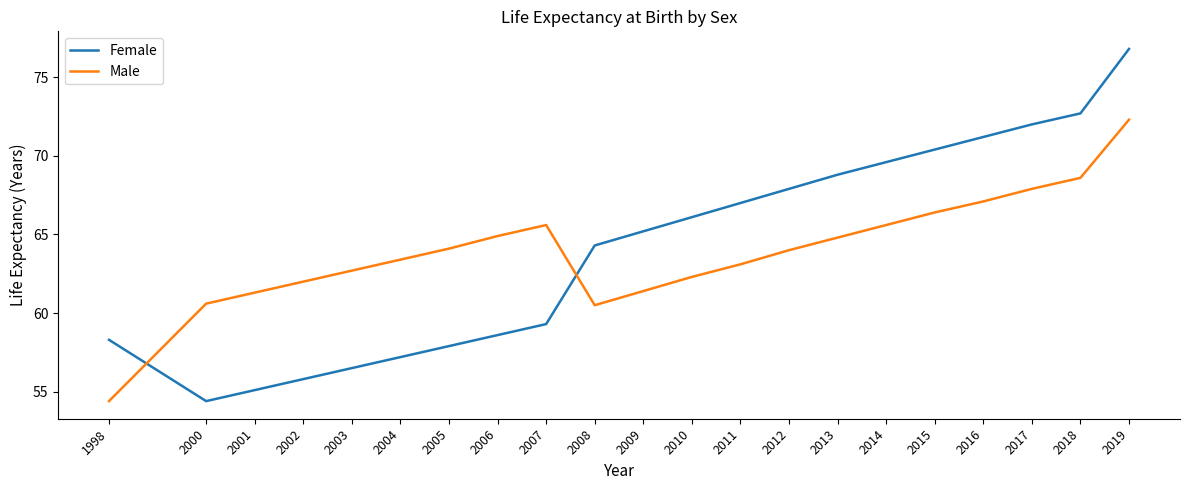

Is it true that Male equals 63.4 at 2004?

True